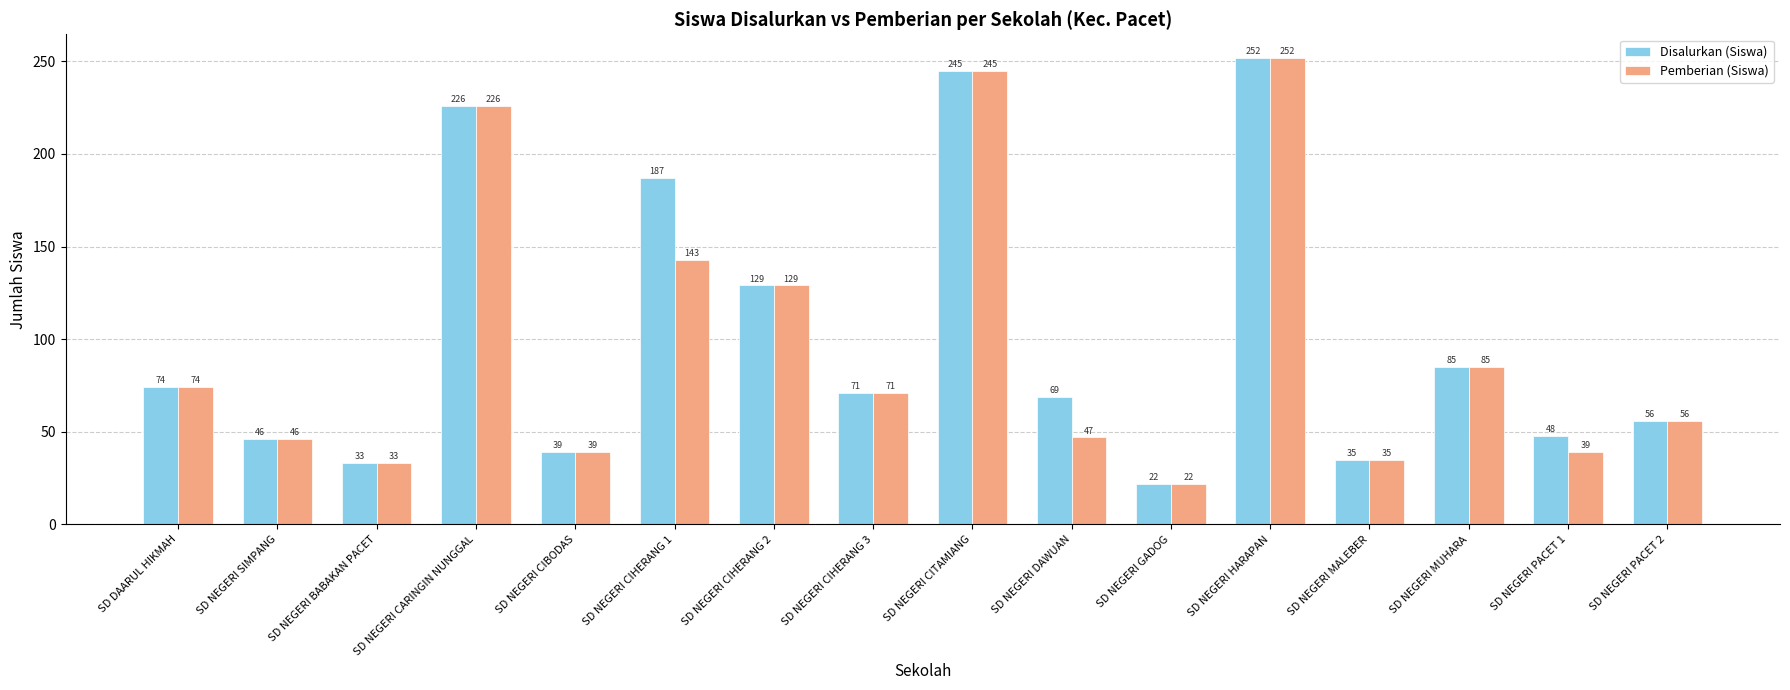

What is the maximum value shown in the chart?

252